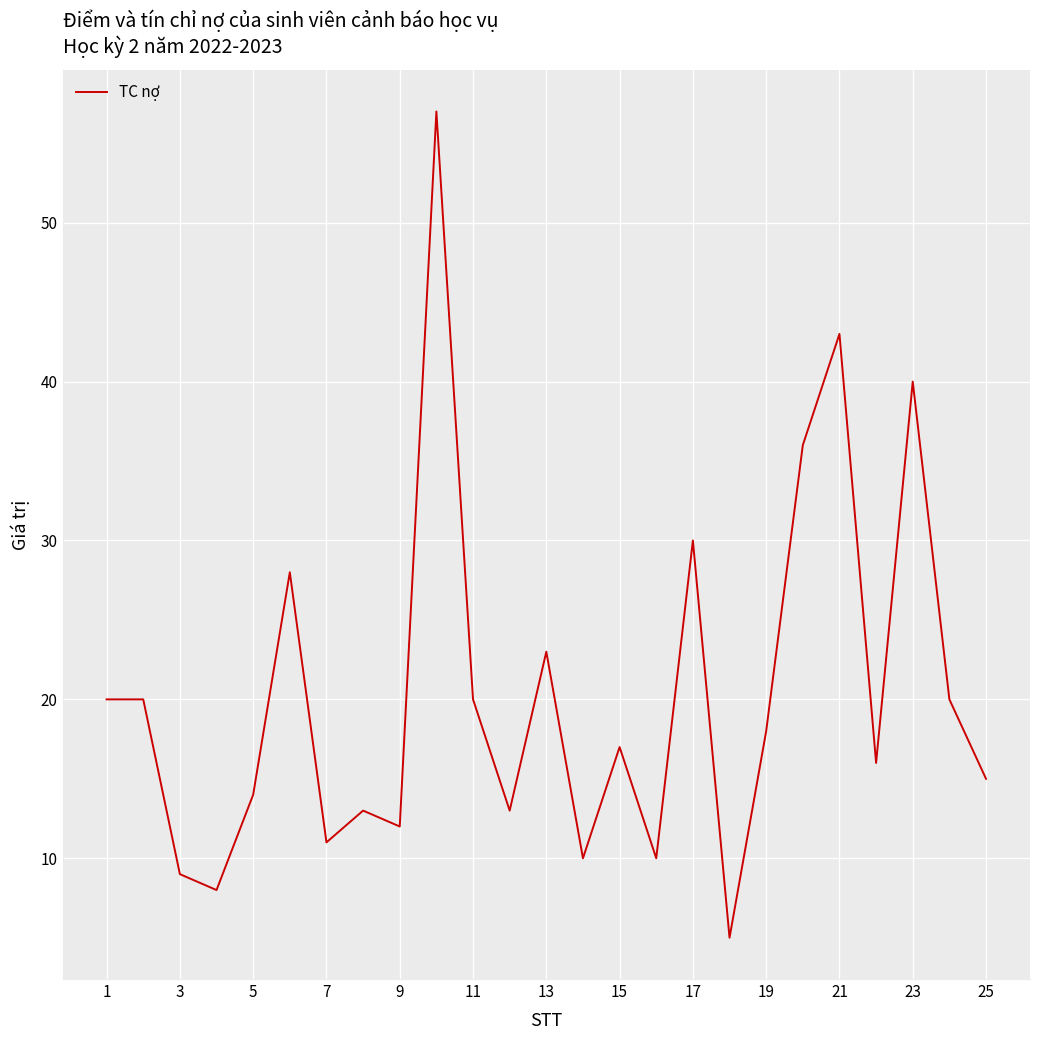

What is the minimum value shown in the chart?

5